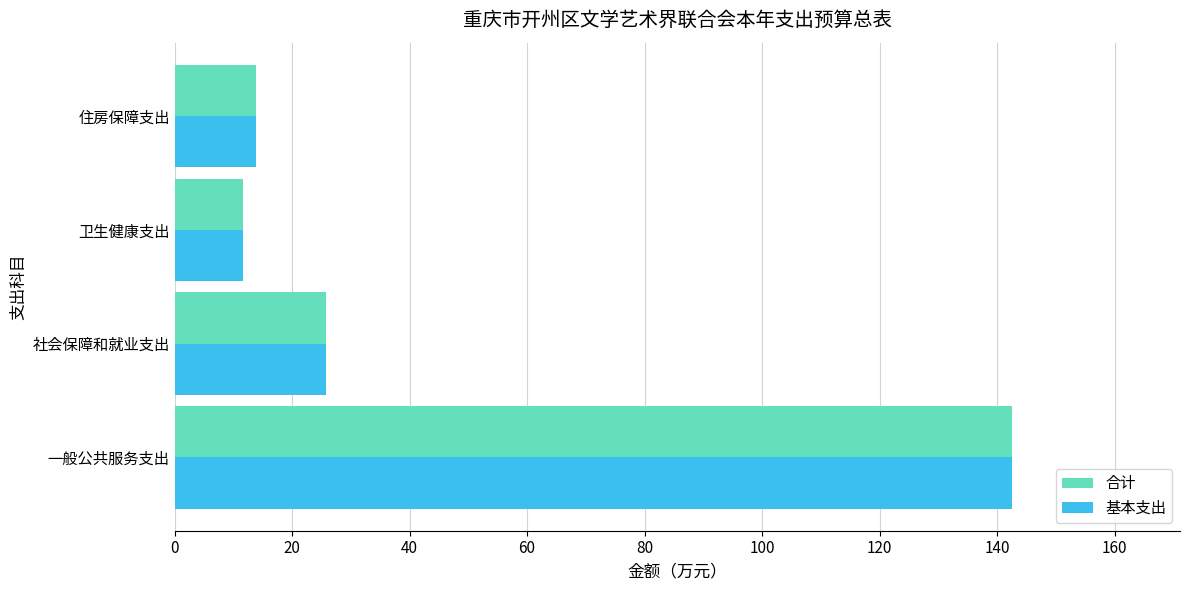

What is the greatest value displayed?

142.6